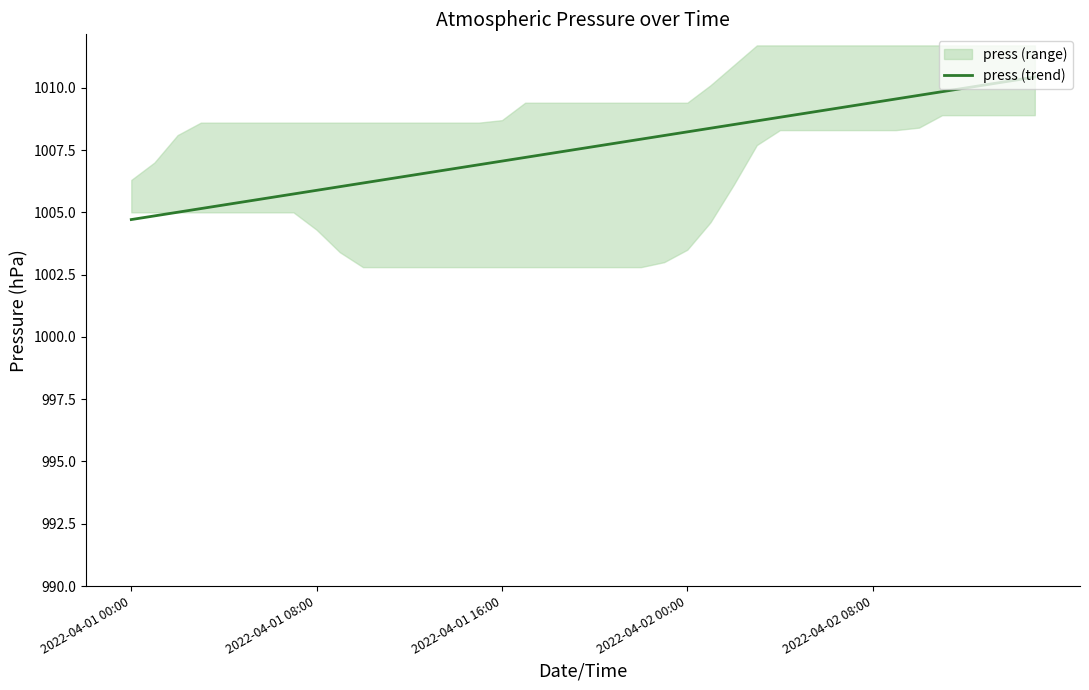

What is the greatest value displayed?

1010.4